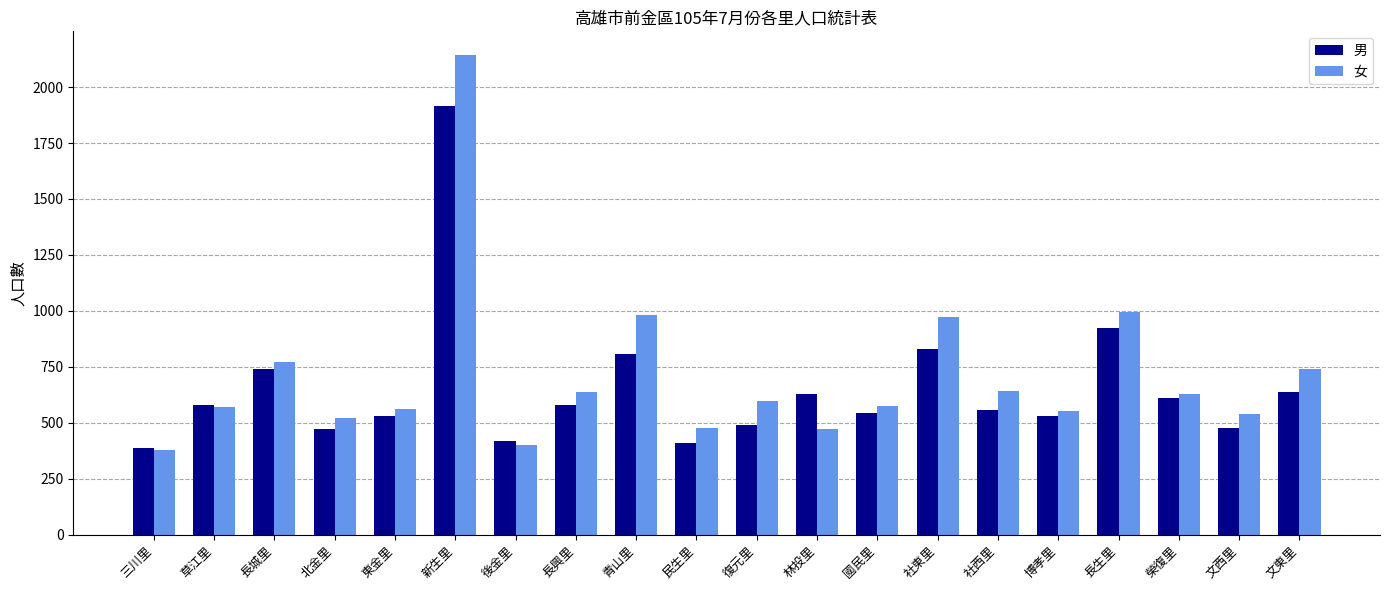

How many categories are shown in the chart?

20